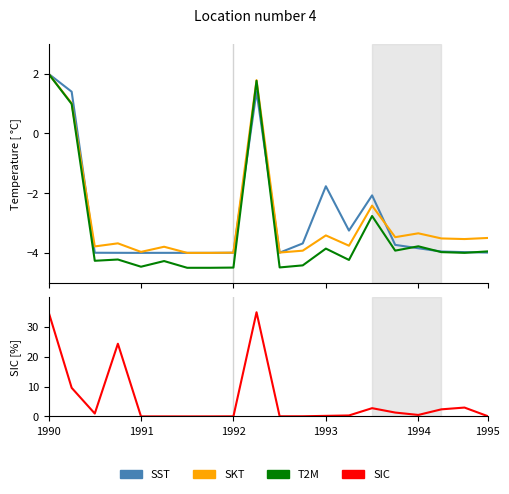

Which series has the largest total across all categories?

SIC